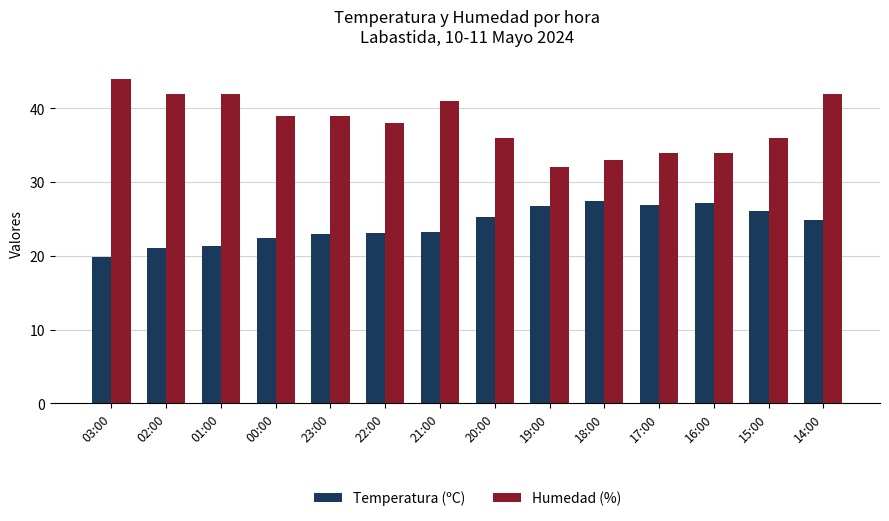

What is the sum of all Temperatura (ºC) values?

338.4